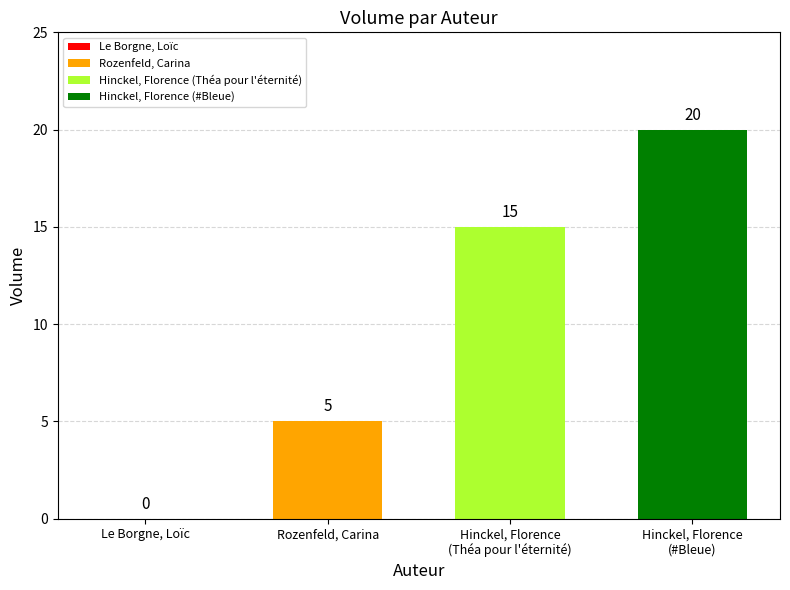

How many distinct data groups are displayed?

3